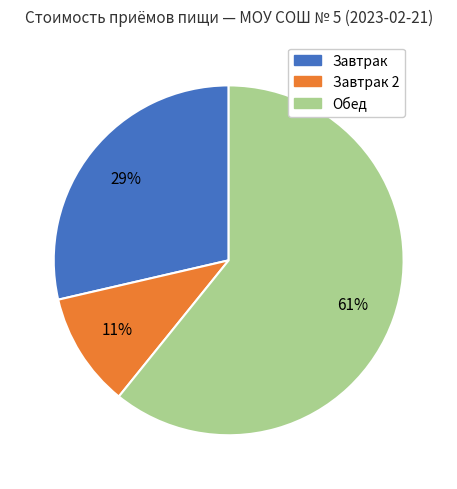

To the nearest percent, what is the average slice percentage?

33%